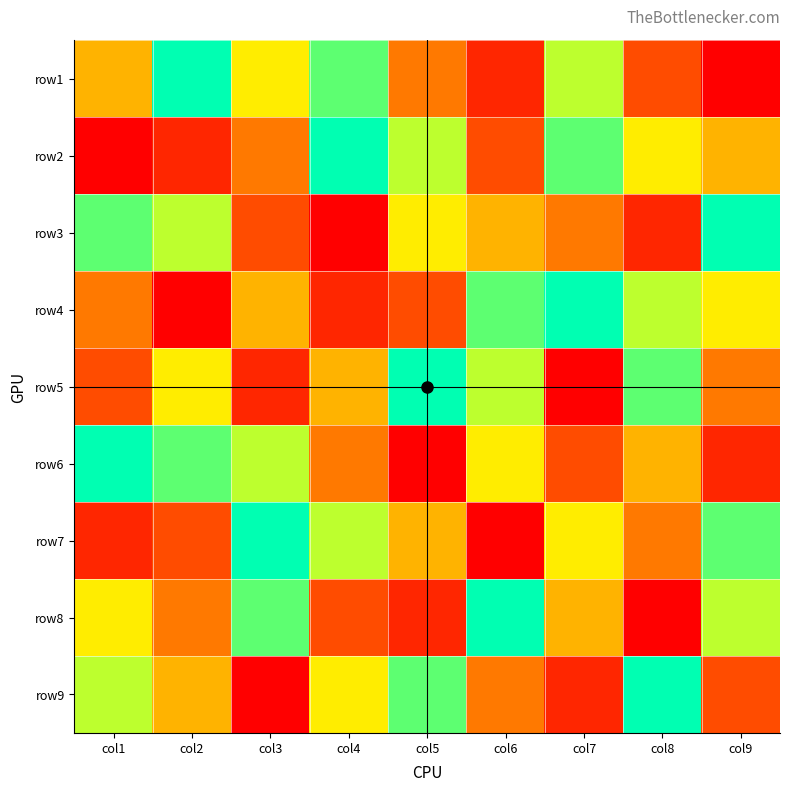

Reading left to right, extract all data points from this chart.

row1: col1=5	col2=9	col3=6	col4=8	col5=4	col6=2	col7=7	col8=3	col9=1
row2: col1=1	col2=2	col3=4	col4=9	col5=7	col6=3	col7=8	col8=6	col9=5
row3: col1=8	col2=7	col3=3	col4=1	col5=6	col6=5	col7=4	col8=2	col9=9
row4: col1=4	col2=1	col3=5	col4=2	col5=3	col6=8	col7=9	col8=7	col9=6
row5: col1=3	col2=6	col3=2	col4=5	col5=9	col6=7	col7=1	col8=8	col9=4
row6: col1=9	col2=8	col3=7	col4=4	col5=1	col6=6	col7=3	col8=5	col9=2
row7: col1=2	col2=3	col3=9	col4=7	col5=5	col6=1	col7=6	col8=4	col9=8
row8: col1=6	col2=4	col3=8	col4=3	col5=2	col6=9	col7=5	col8=1	col9=7
row9: col1=7	col2=5	col3=1	col4=6	col5=8	col6=4	col7=2	col8=9	col9=3